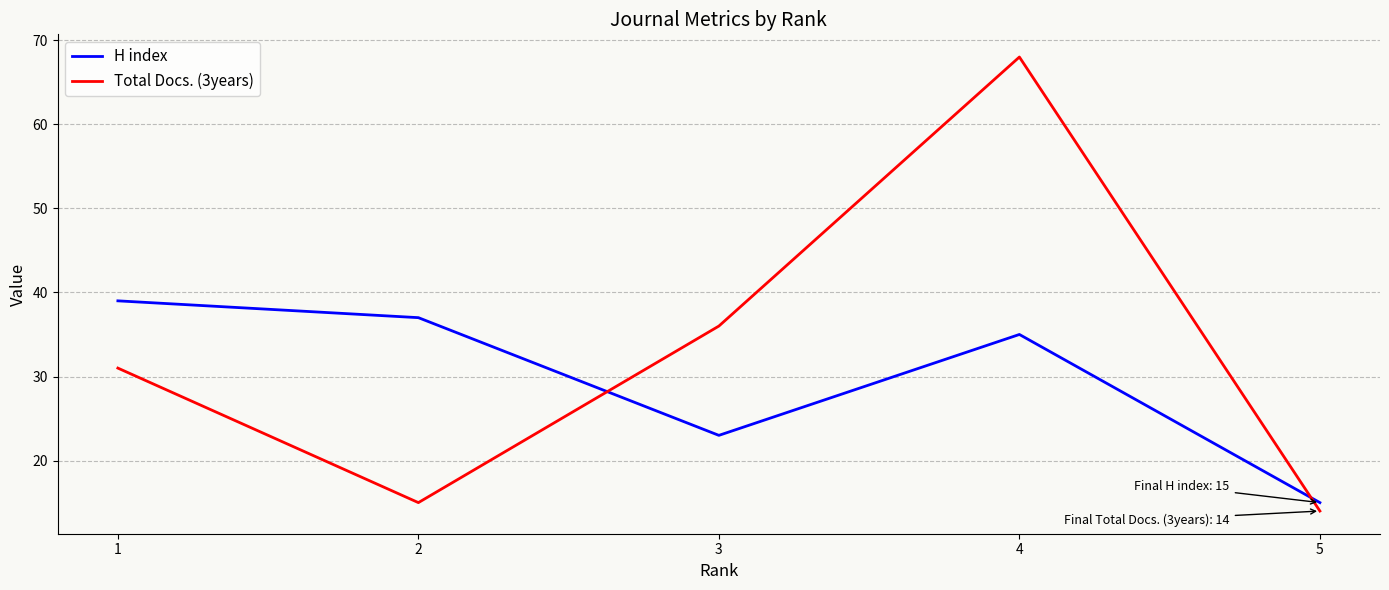

What is the difference between the highest and lowest values at 5?

1